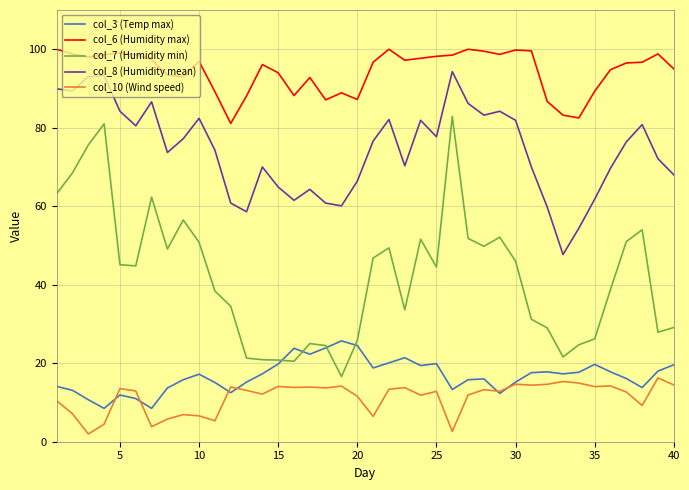

What is the difference between the maximum and second lowest values in the col_7 (Humidity min) series?

62.4